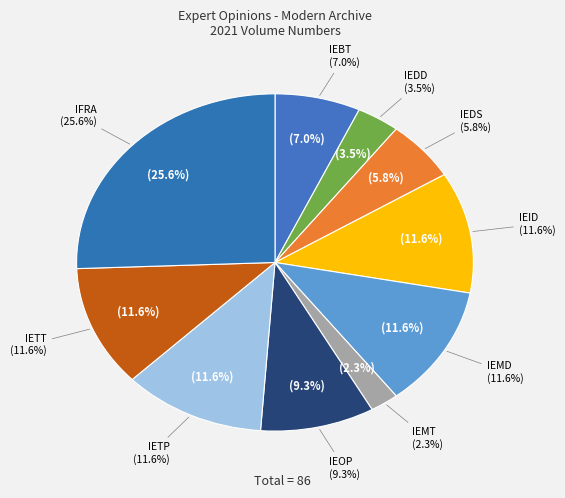

Rank the categories by value from lowest to highest.

IEMT, IEDD, IEDS, IEBT, IEOP, IEID, IEMD, IETP, IETT, IFRA